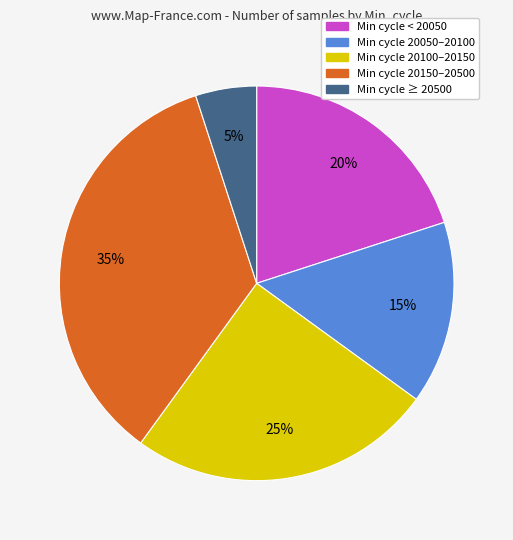

Do Min cycle 20150–20500 and Min cycle 20100–20150 together represent more than half of the pie?

Yes